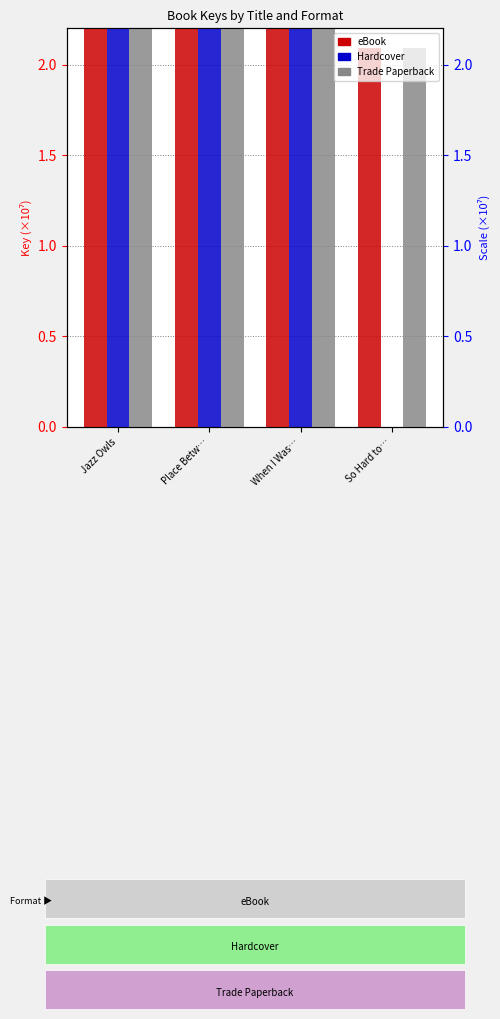

List the series in order of their peak value, lowest first.

eBook, Hardcover, Trade Paperback